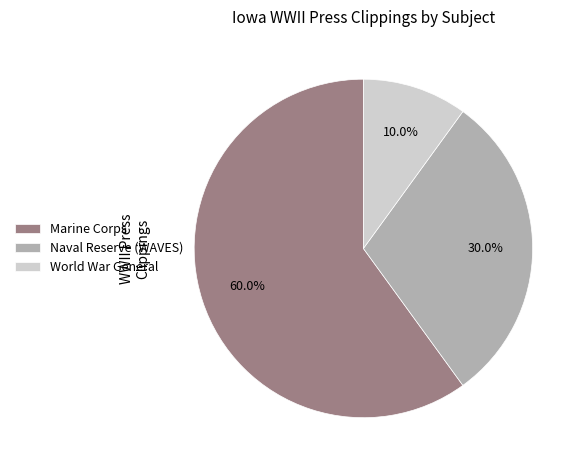

Rank the categories by value from lowest to highest.

World War General, Naval Reserve (WAVES), Marine Corps